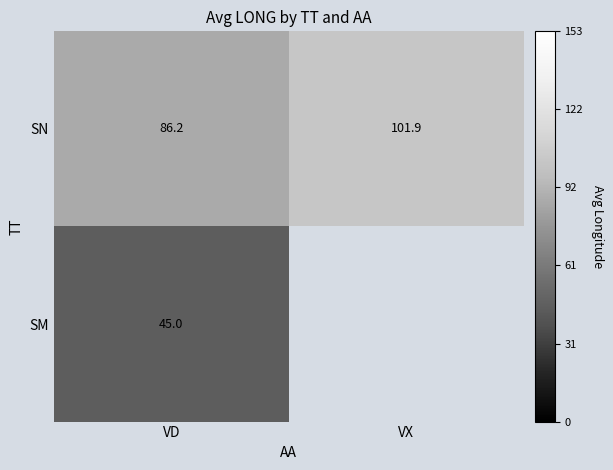

At which category is the sum across all series the highest?

VD